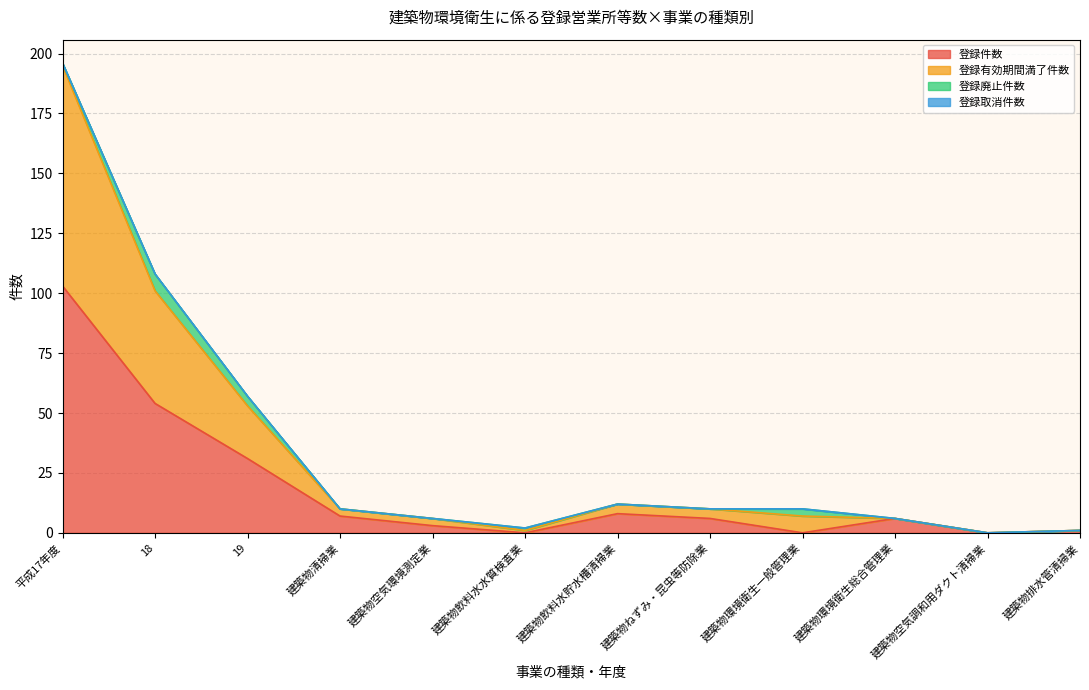

At which category is the sum across all series the highest?

平成17年度